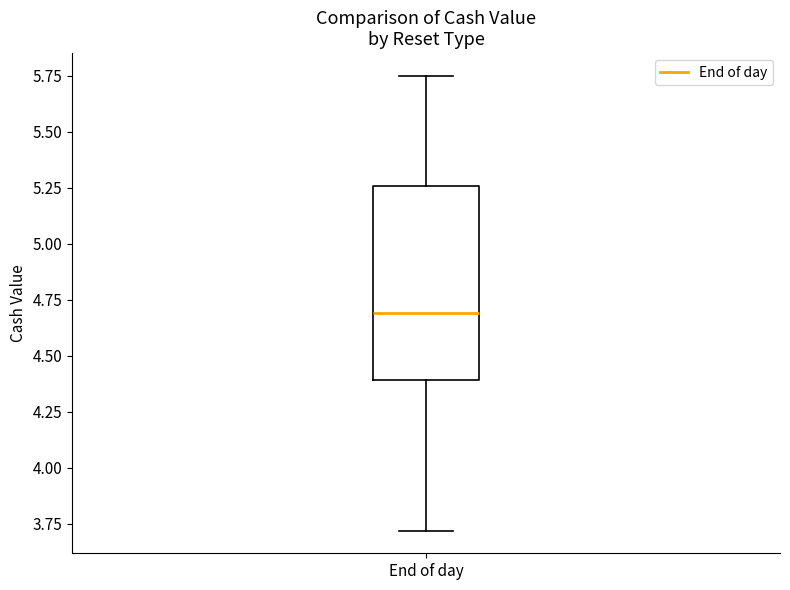

Read this box plot against the y-axis: the position of the median line, the range covered by the box, and the ends of both whiskers. The values are not printed on the chart, so give them approximately, as read against the axis.

median 4.70, box 4.40 to 5.25, whiskers 3.70 to 5.75